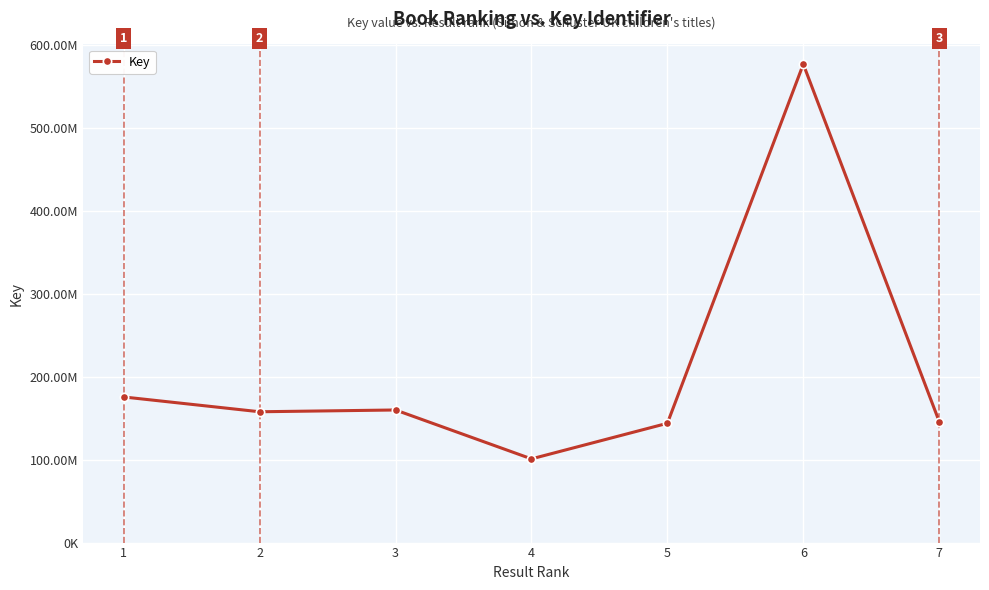

What is the sum of all values?

1460051886